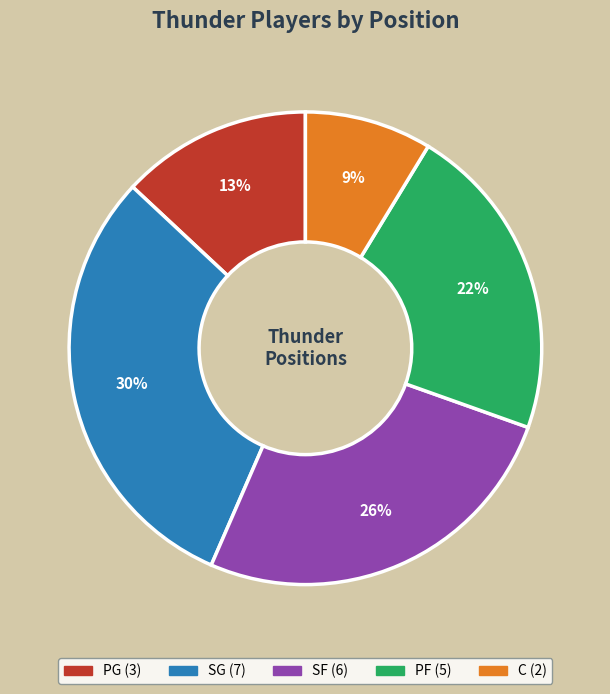

Is it true that C is 9% of the pie?

True